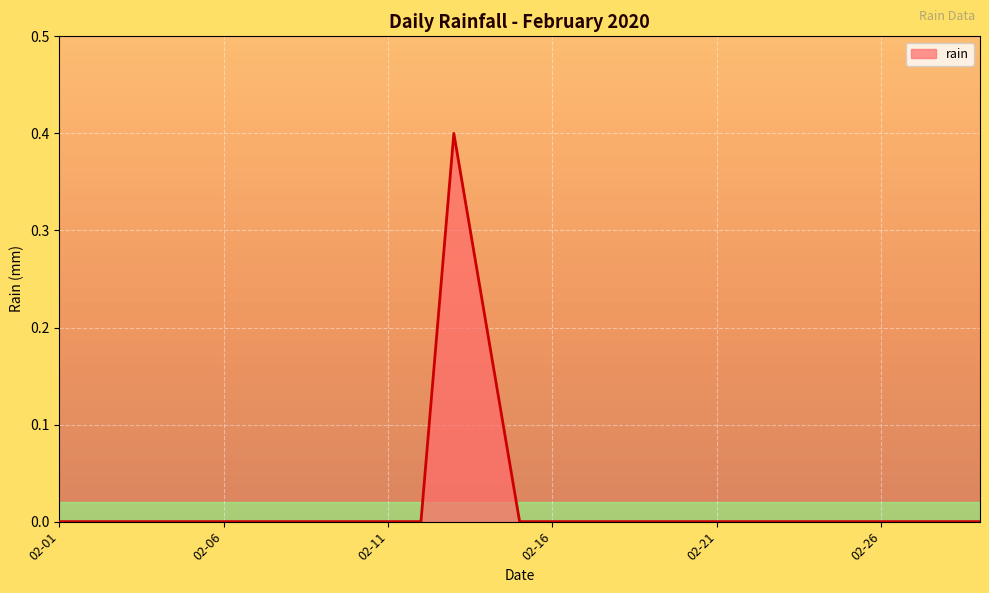

What is the difference between the maximum and minimum values?

0.4